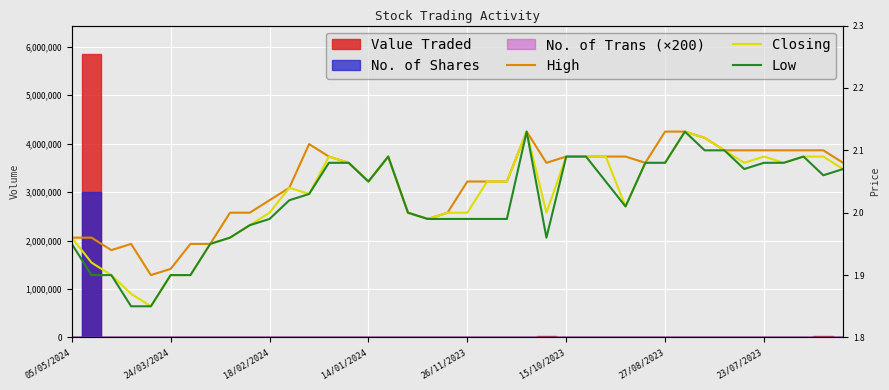

True or false: High has a value of 0.5 at 29.

False